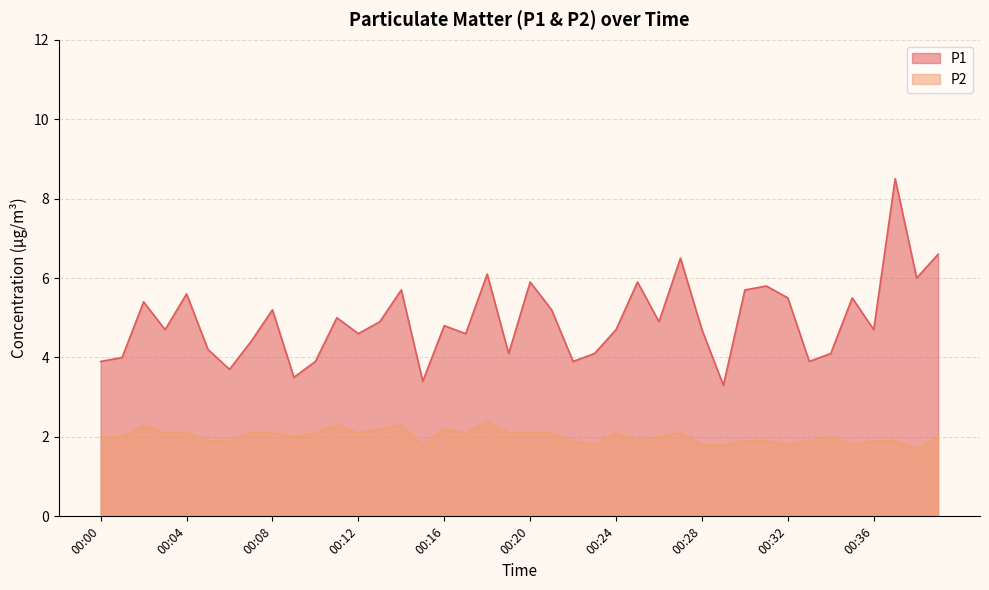

What are all the series names shown in the legend?

P1, P2